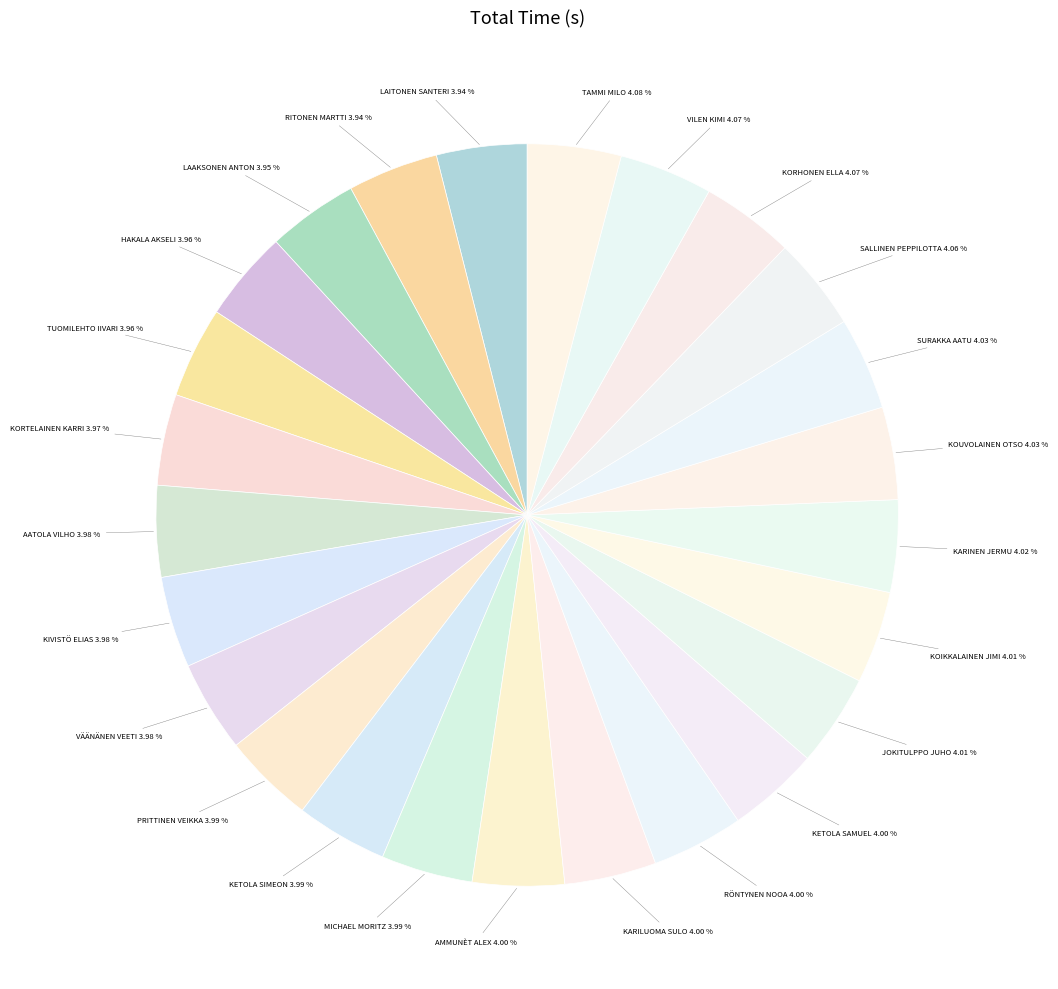

Is there any slice that represents more than half of the pie?

No